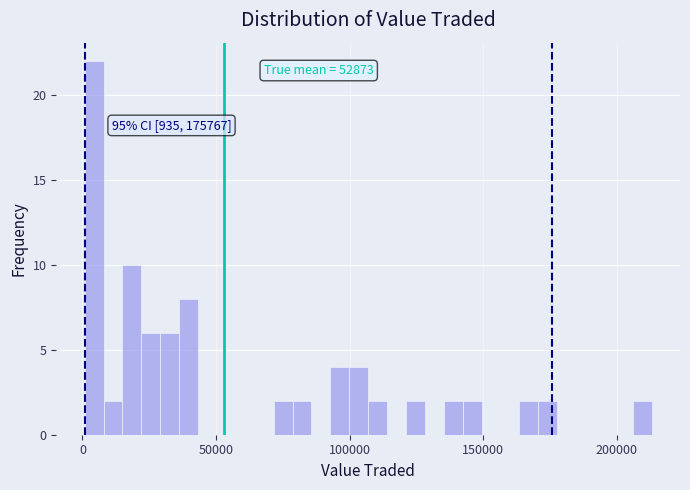

Around what value on the x-axis is the tallest bar? Give the approximate position of its centre, as read against the axis.

5000